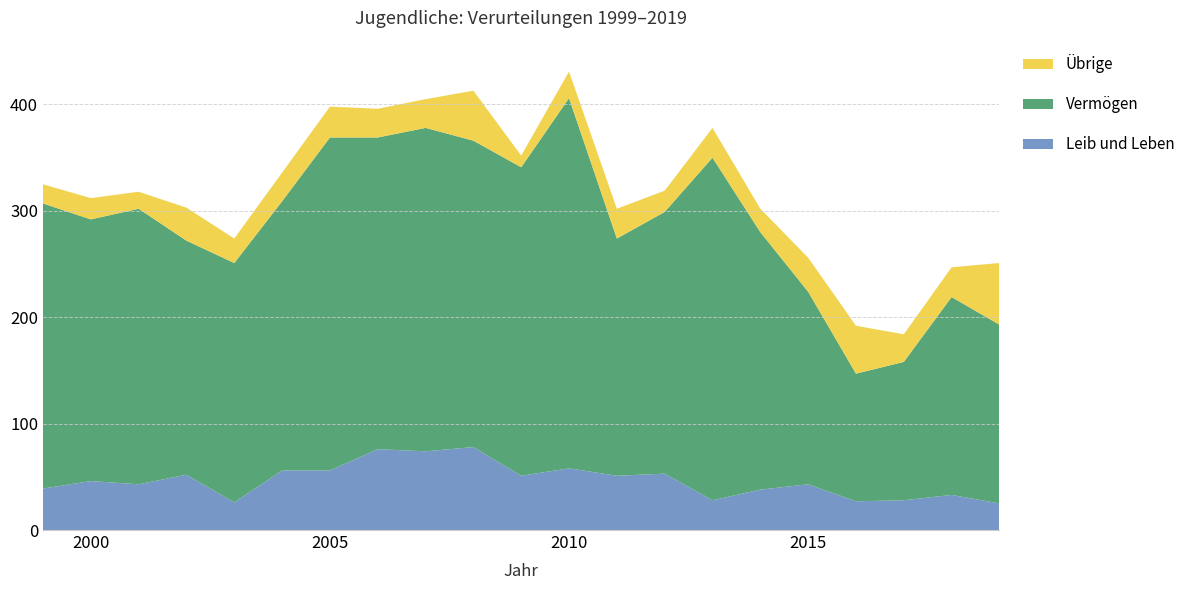

What is the minimum value for Leib und Leben?

25